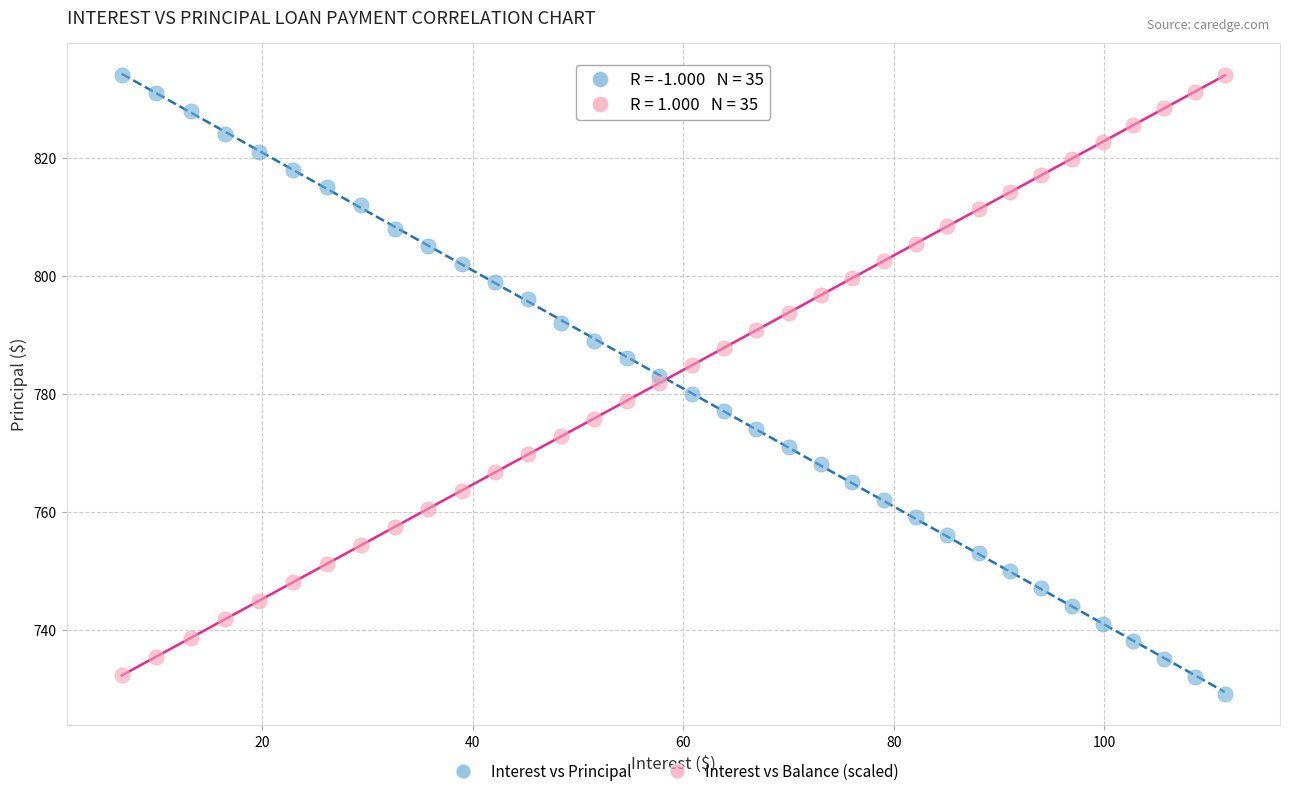

What is the X range (max minus min) for the scatter plot?

104.8